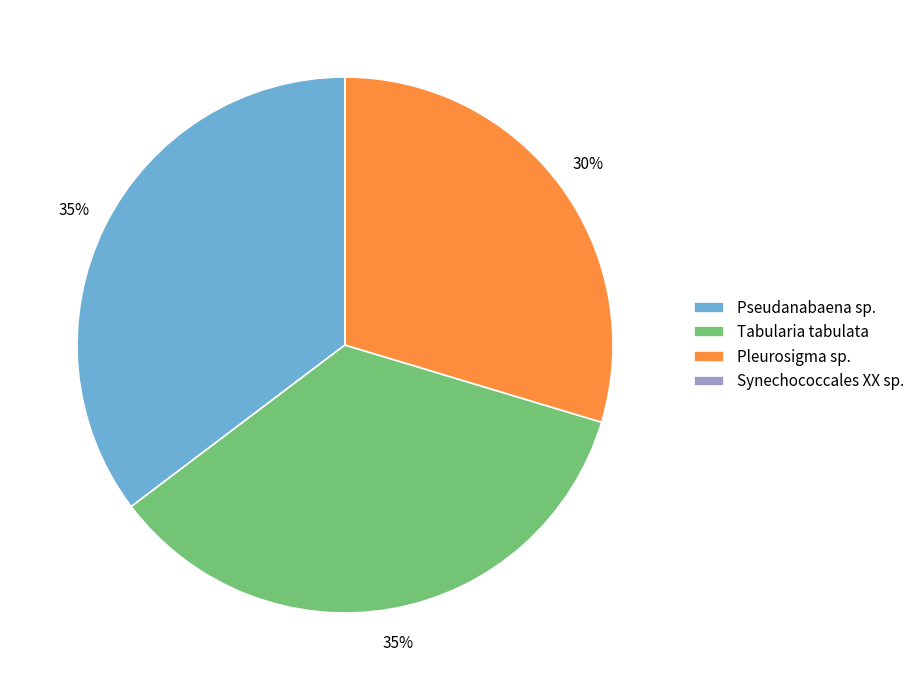

To the nearest percent, what is the average slice percentage?

25%